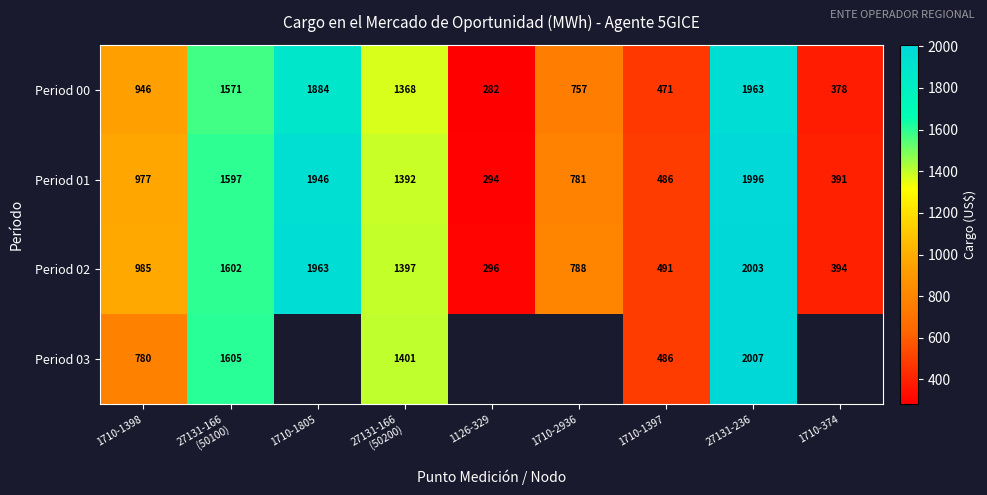

What is the spread (max minus min) of values at 1710-1398?

205.0